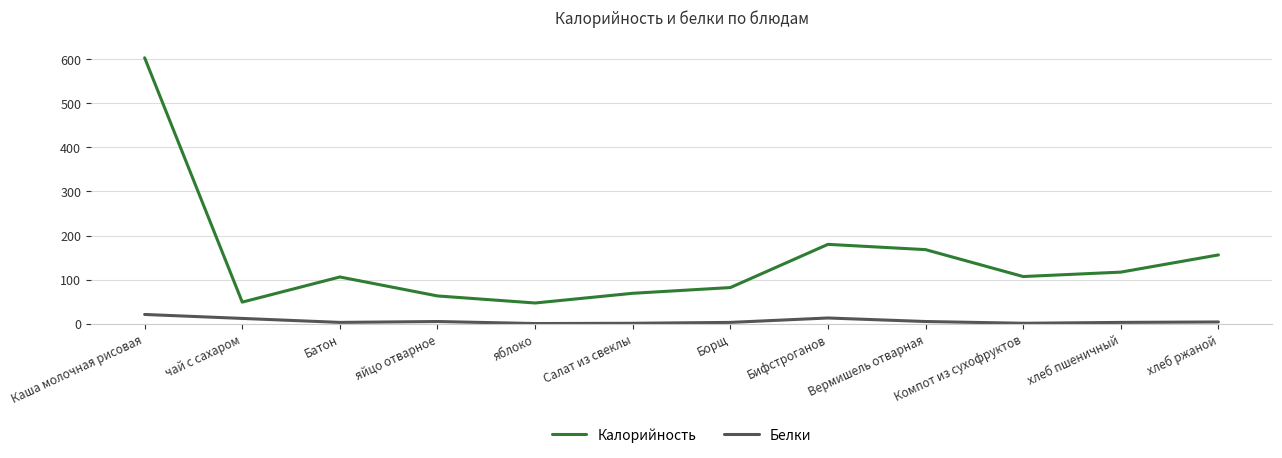

What is the sum of all Белки values?

71.4